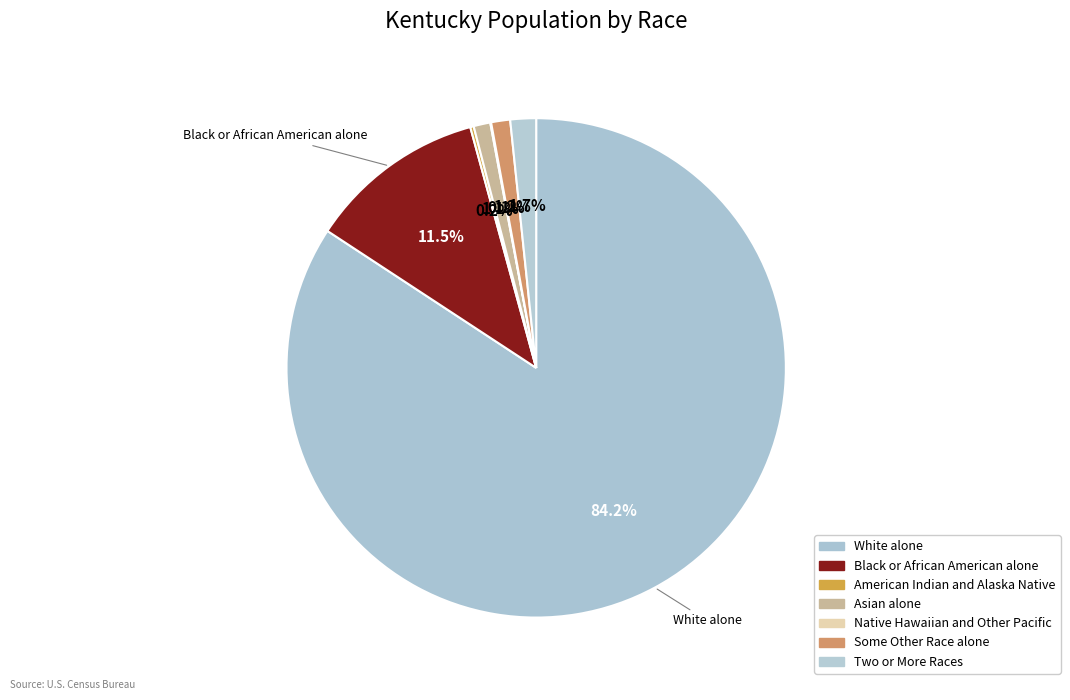

To the nearest percent, what is the combined percentage of Two or More Races and American Indian and Alaska Native?

2%